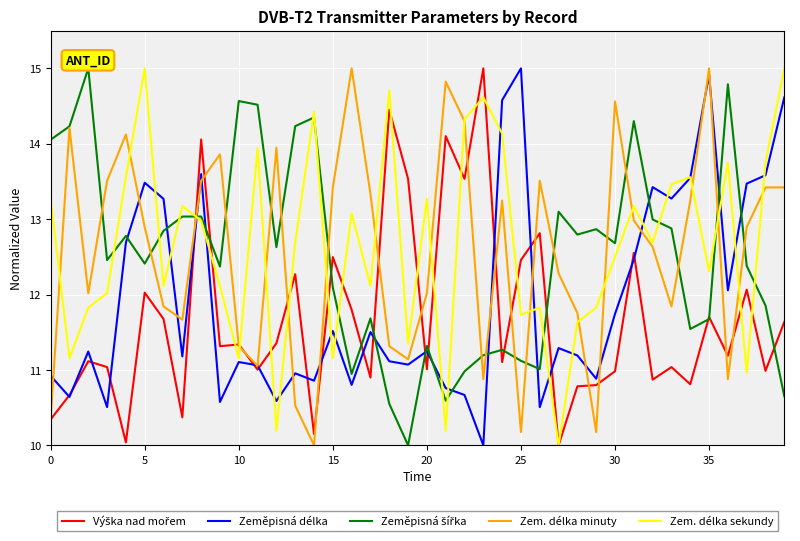

What is the minimum value shown in the chart?

10.0